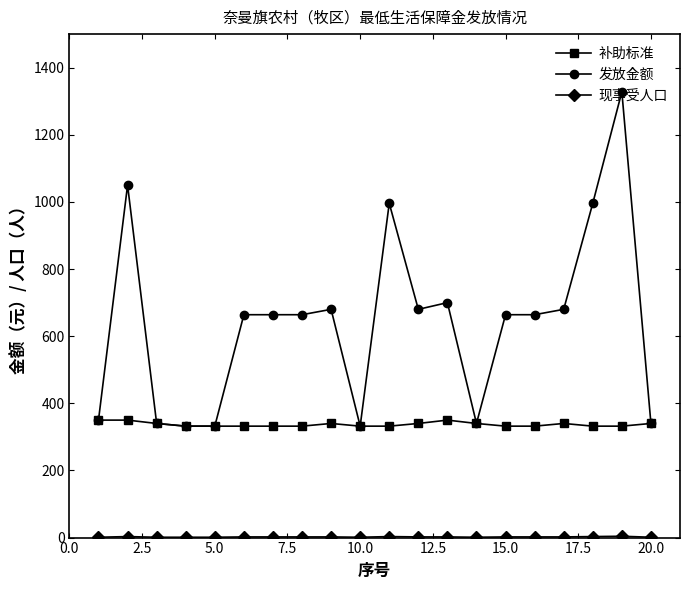

At how many categories does at least one series exceed 883?

4